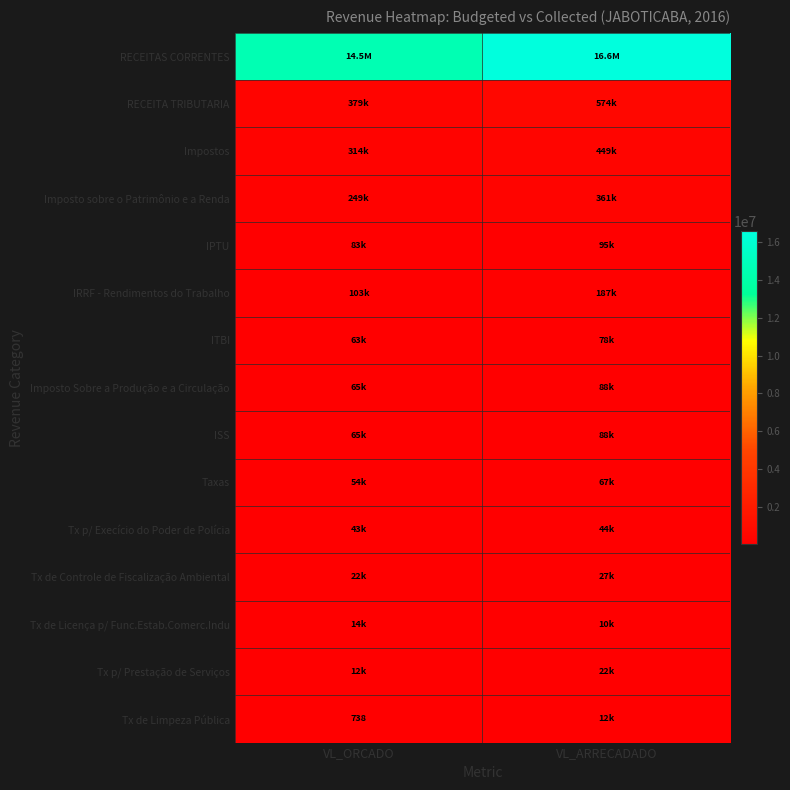

Where is ISS nearest to the value 76587?

VL_ORCADO